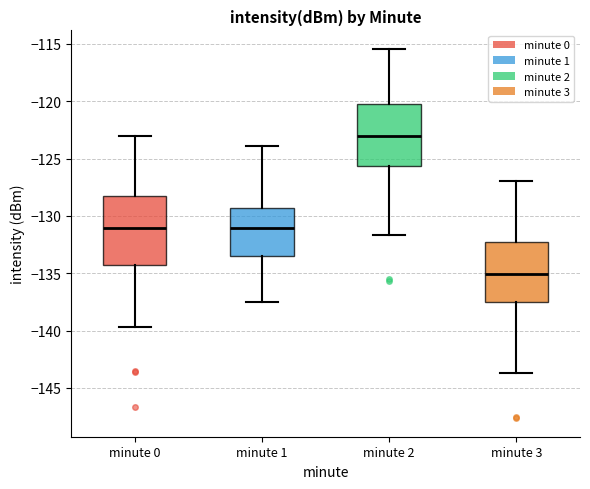

Which box's median line is the highest?

minute 2